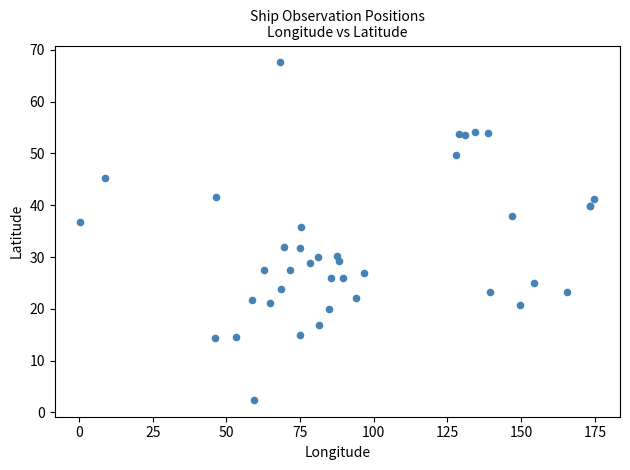

What Y value in the scatter plot is closest to 35?

35.8